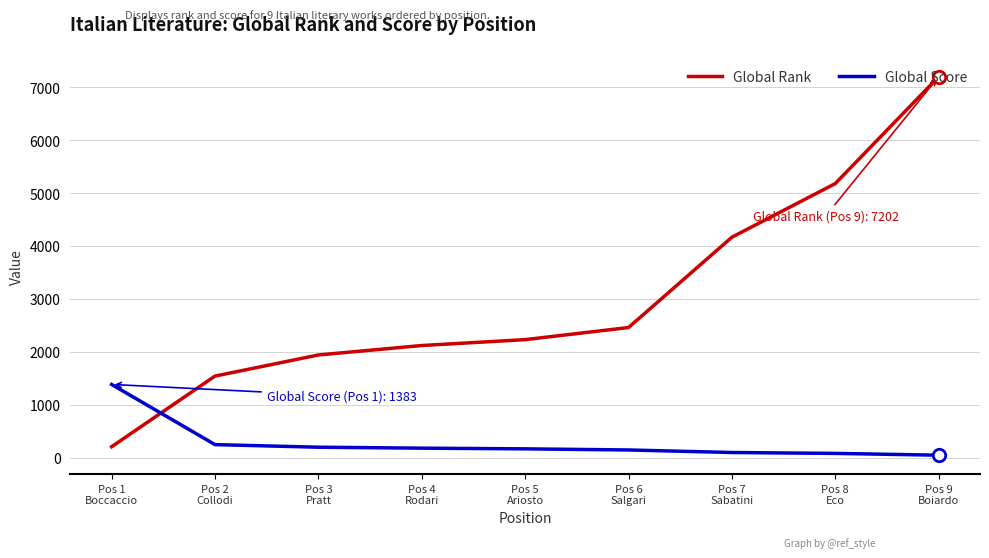

Which series has the largest total across all categories?

Global Rank